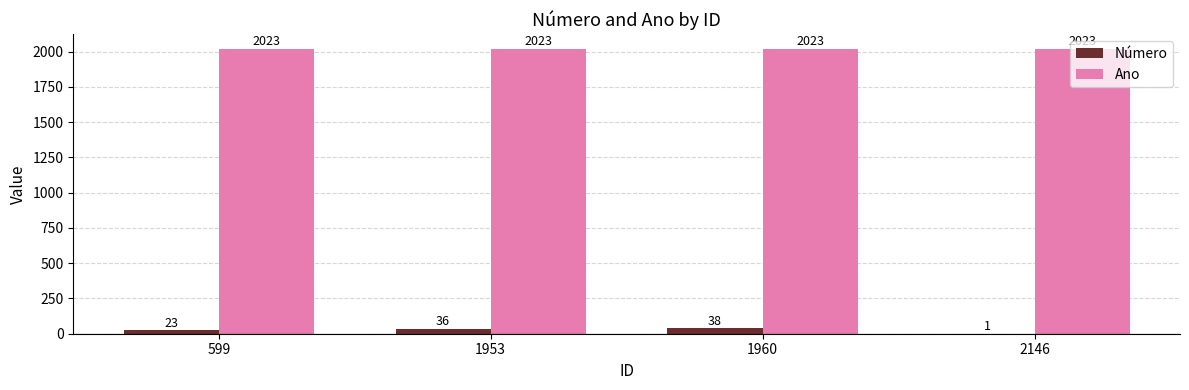

Which series changed the most between 1953 and 2146?

Número